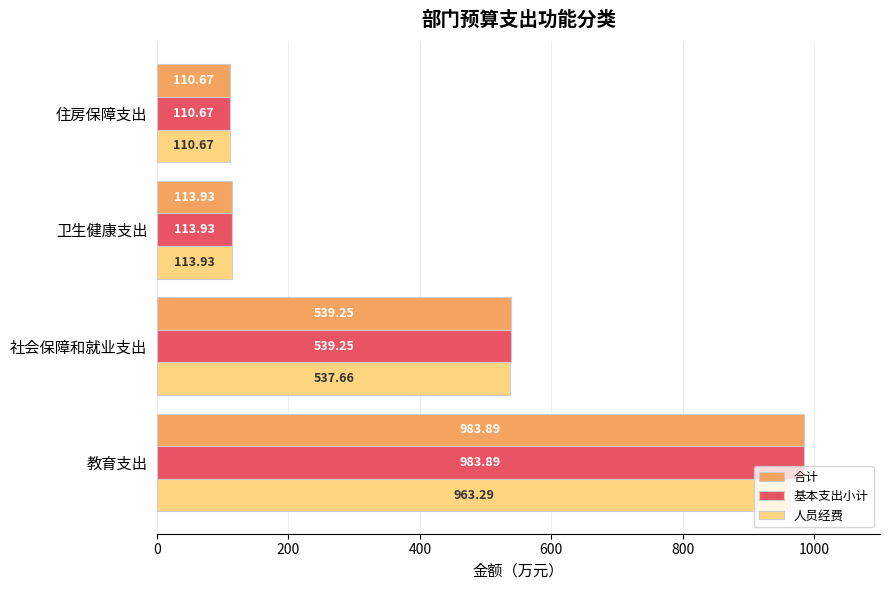

Rank the categories by 基本支出小计 value from lowest to highest.

住房保障支出, 卫生健康支出, 社会保障和就业支出, 教育支出